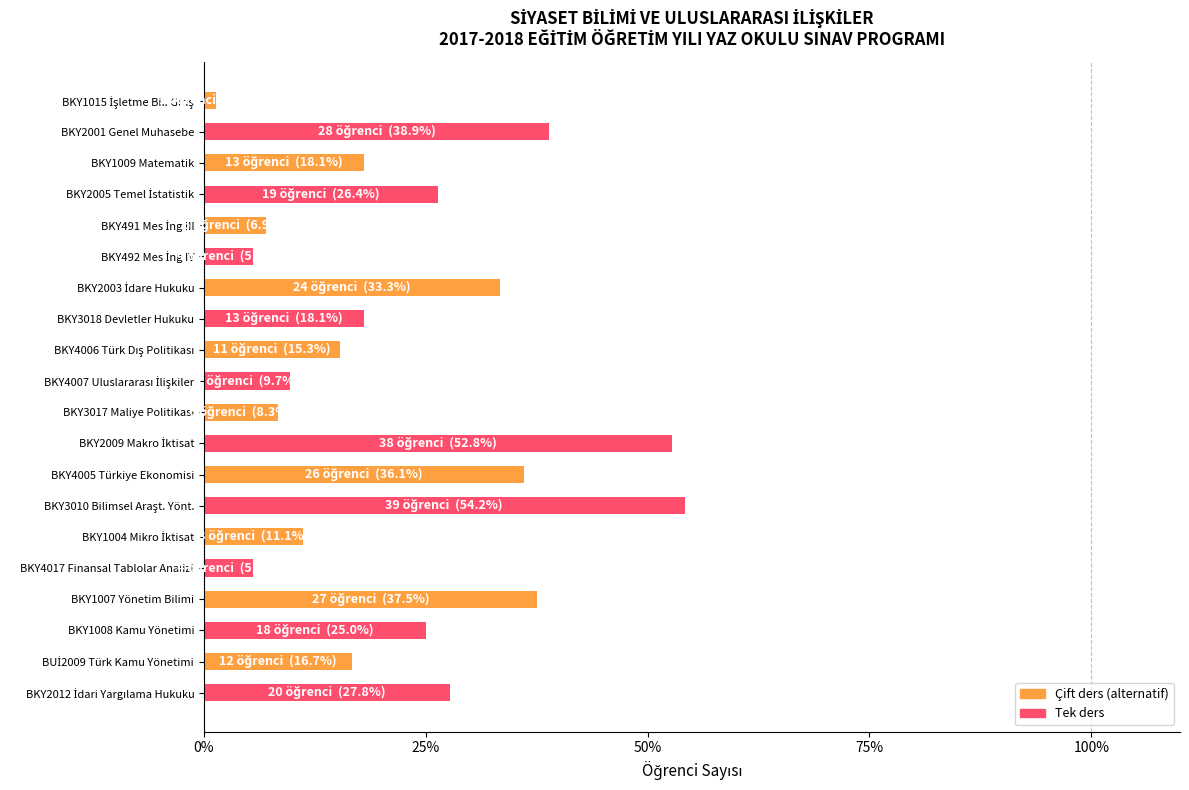

Reading bottom to top, what are all the values shown in this chart?

27.8	16.7	25.0	37.5	5.6	11.1	54.2	36.1	52.8	8.3	9.7	15.3	18.1	33.3	5.6	6.9	26.4	18.1	38.9	1.4